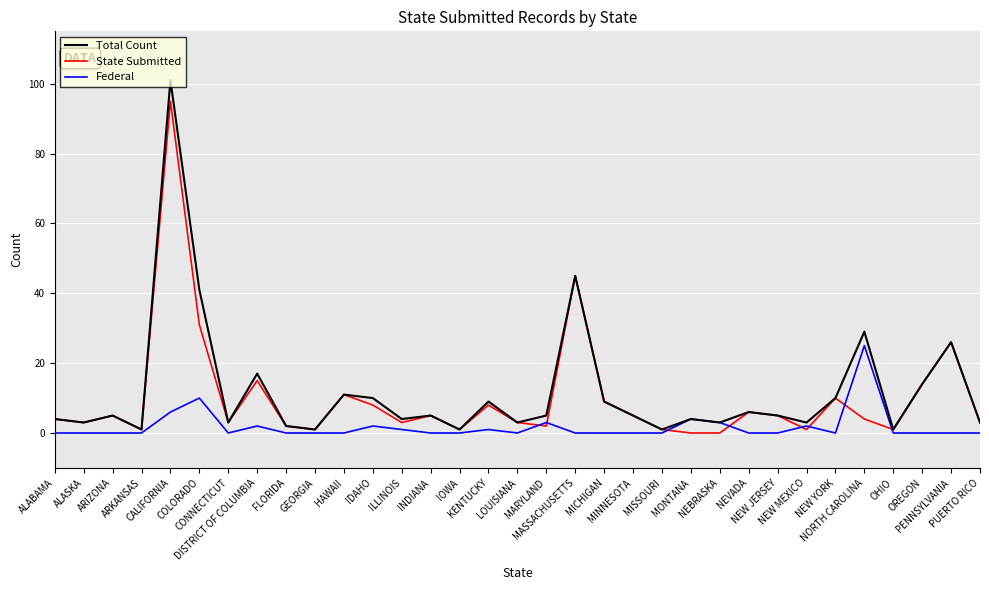

The Federal series shows -15 at OHIO. True or false?

False